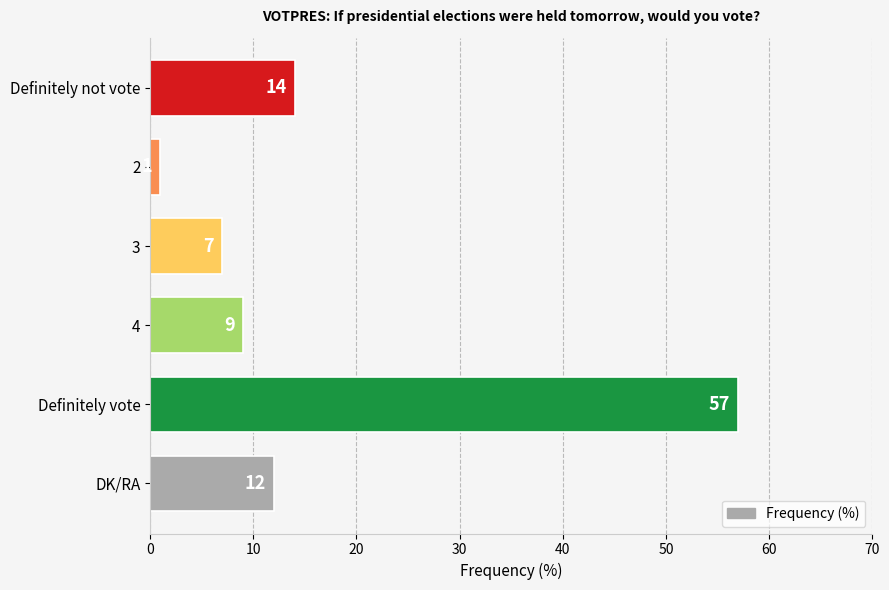

Which label corresponds to the largest value in the chart?

Definitely vote